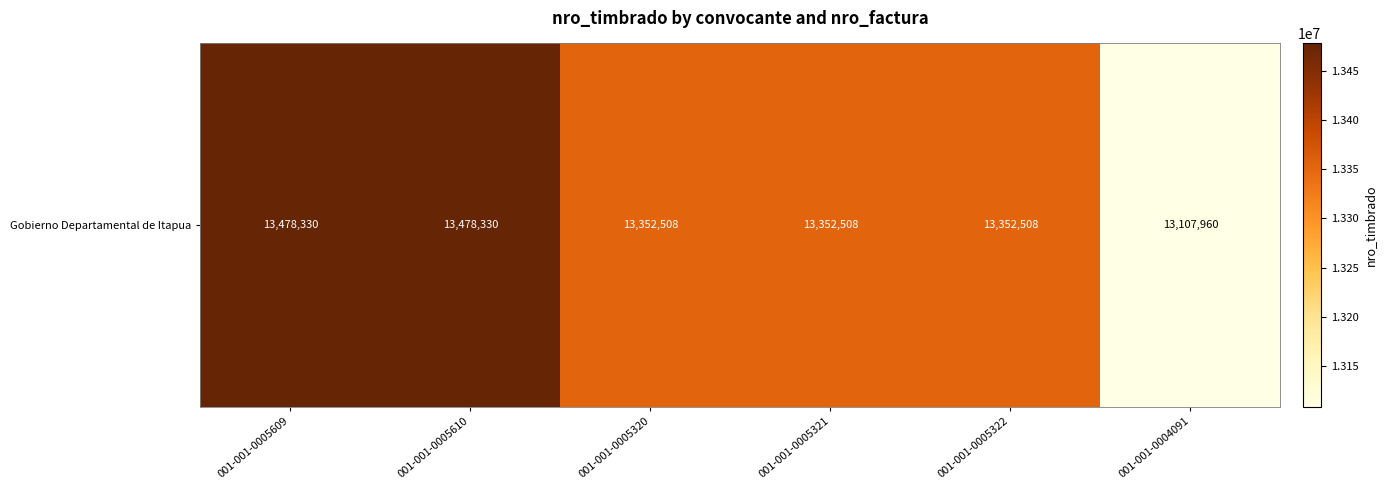

What is the difference between the maximum and minimum values?

370370